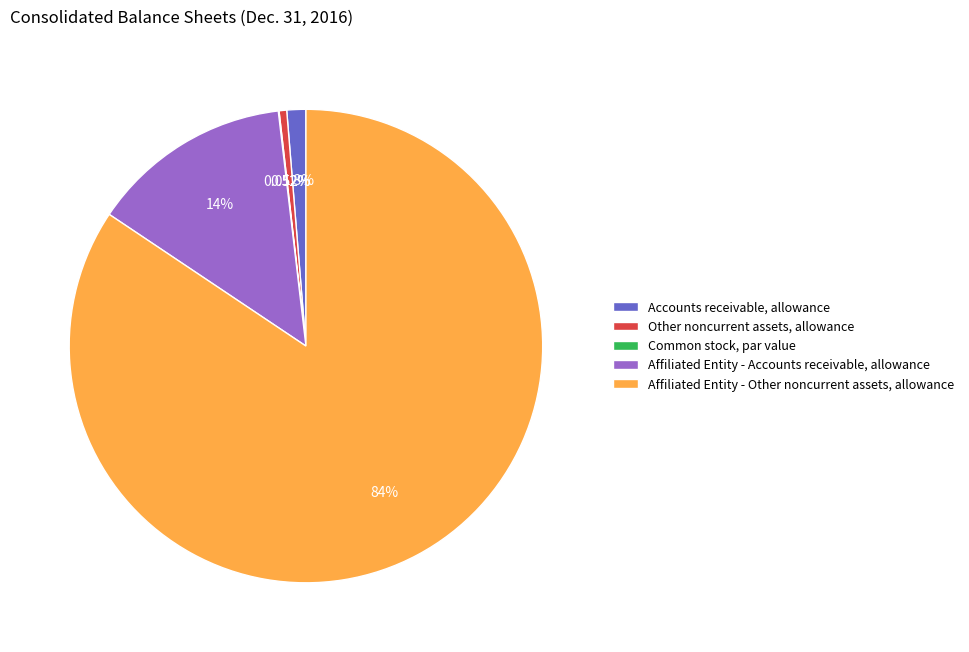

Which slice is the largest?

Affiliated Entity - Other noncurrent assets, allowance